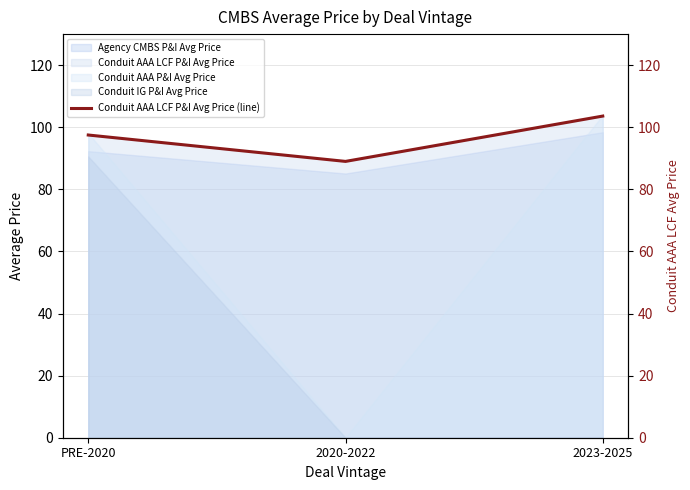

Which category has the lowest value across all series?

2020-2022